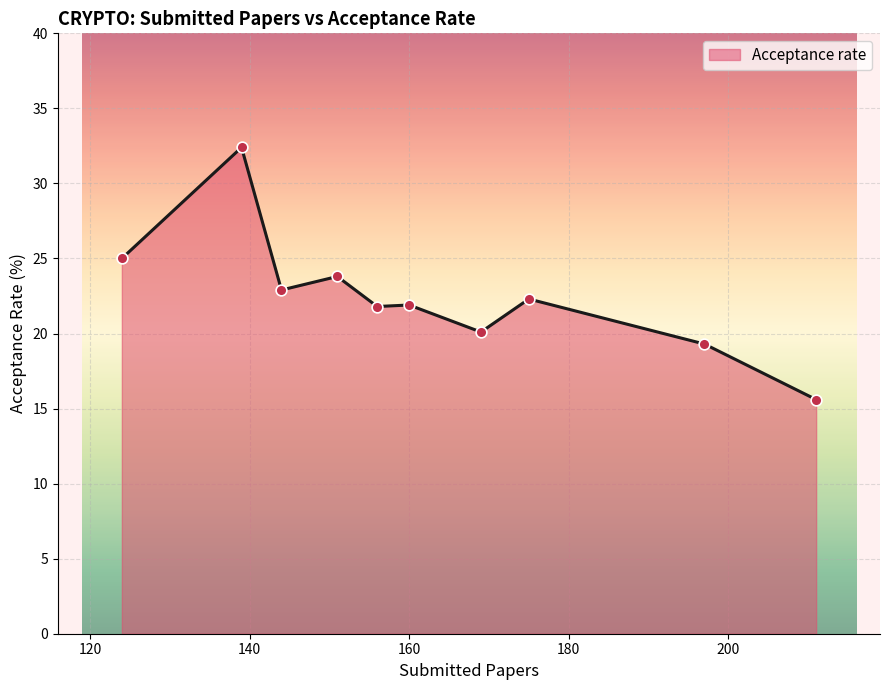

What is the smallest value displayed?

15.6